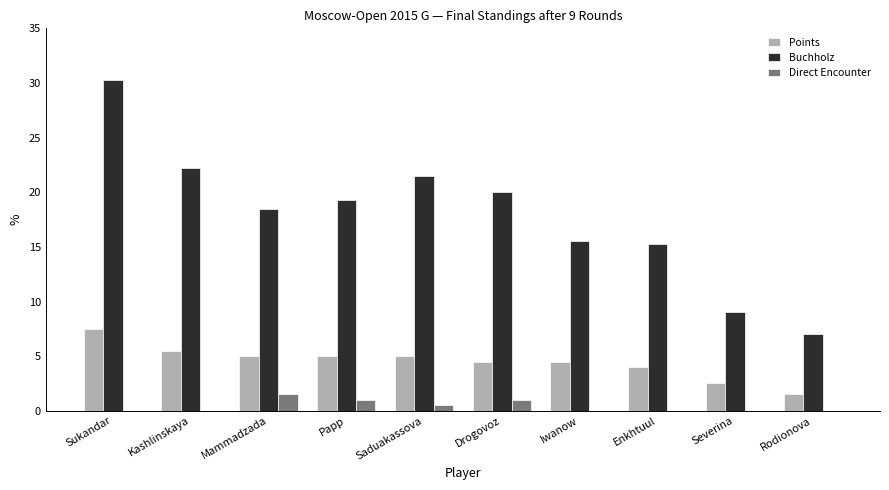

Which category has the highest value in the Buchholz series?

Sukandar